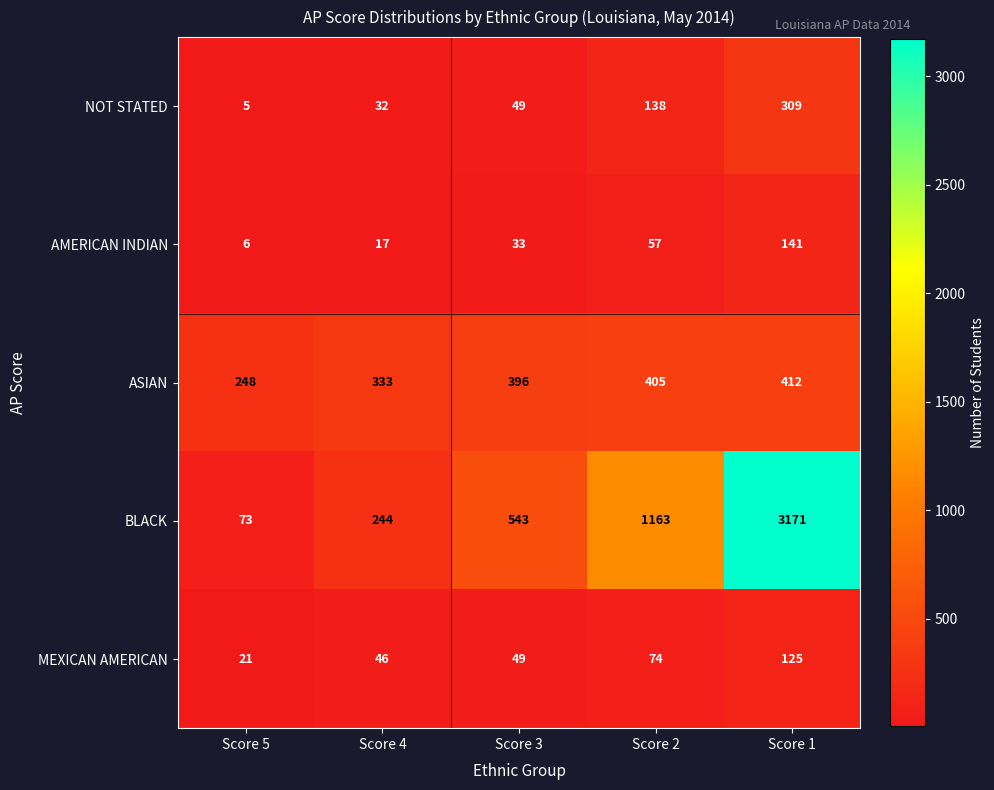

Which series has the largest total across all categories?

BLACK